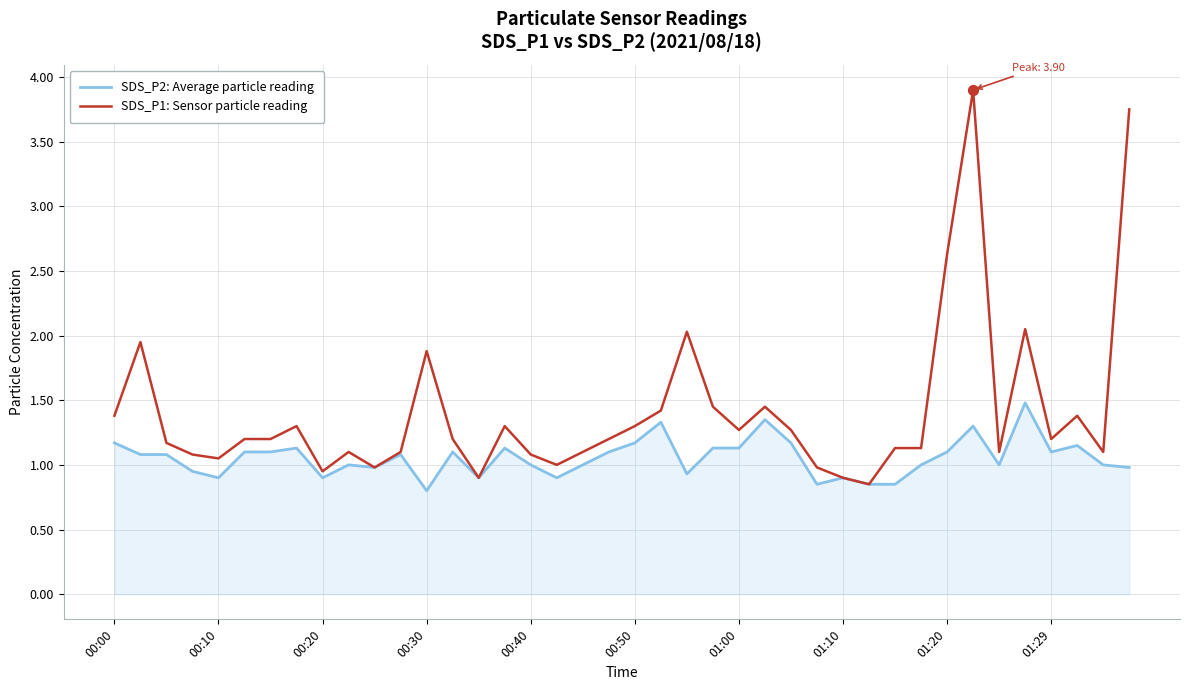

What are all the series names shown in the legend?

SDS_P2: Average particle reading, SDS_P1: Sensor particle reading